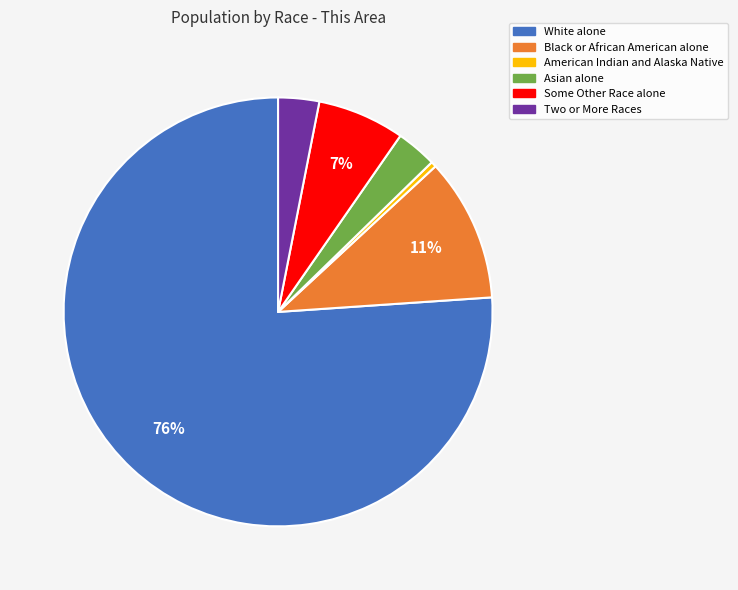

What is the smallest slice in the pie chart?

American Indian and Alaska Native